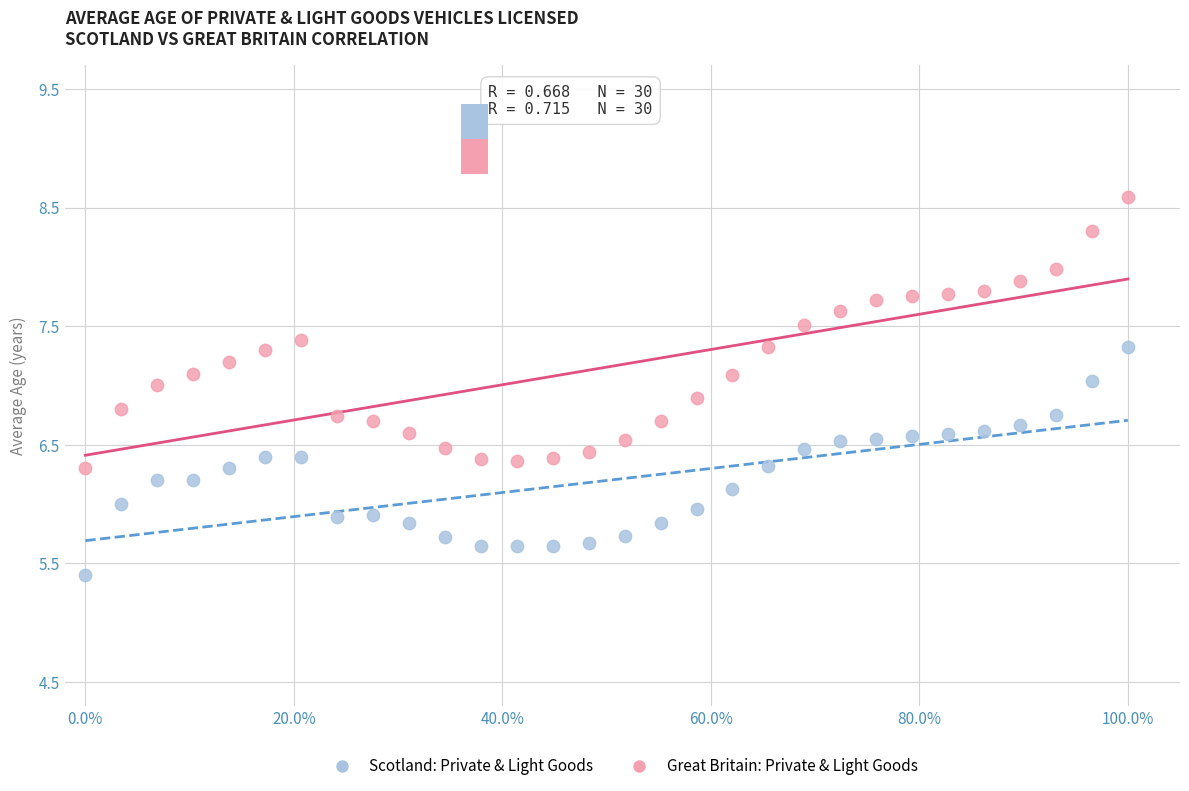

Across all data points, what is the range of X values (max minus min)?

1.0